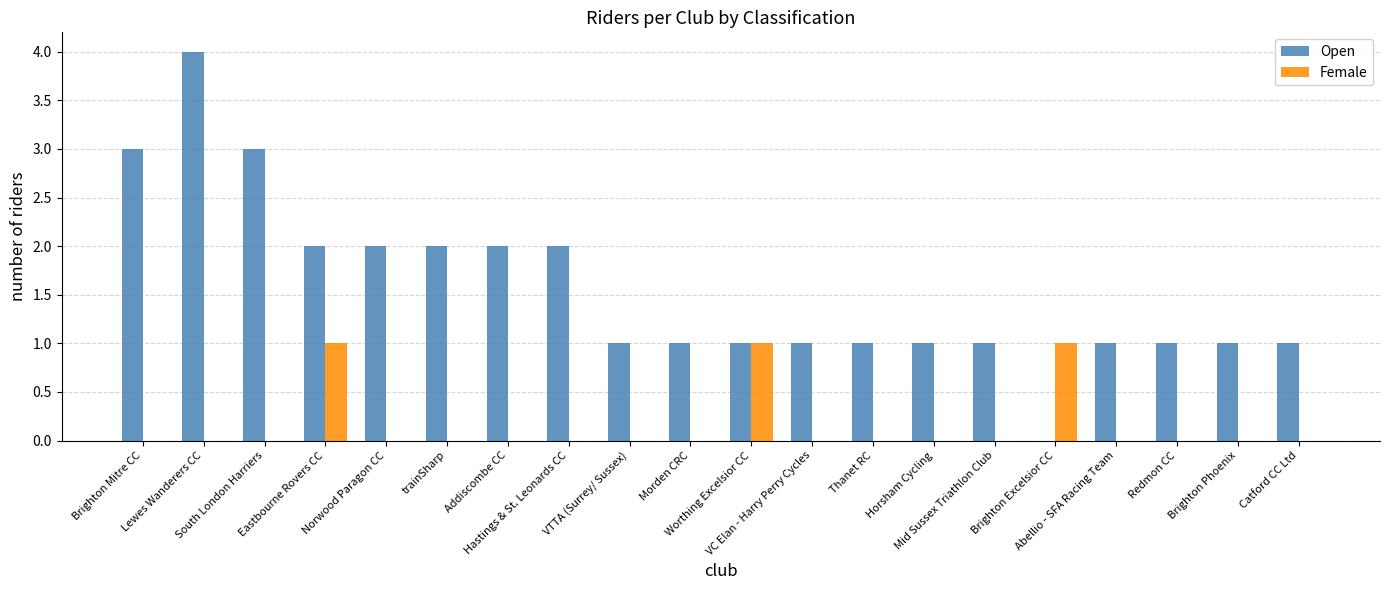

Reading right to left, transcribe all the data shown in this chart.

Open: Catford CC Ltd=1	Brighton Phoenix=1	Redmon CC=1	Abellio - SFA Racing Team=1	Brighton Excelsior CC=0	Mid Sussex Triathlon Club=1	Horsham Cycling=1	Thanet RC=1	VC Elan - Harry Perry Cycles=1	Worthing Excelsior CC=1	Morden CRC=1	VTTA (Surrey/ Sussex)=1	Hastings & St. Leonards CC=2	Addiscombe CC=2	trainSharp=2	Norwood Paragon CC=2	Eastbourne Rovers CC=2	South London Harriers=3	Lewes Wanderers CC=4	Brighton Mitre CC=3
Female: Catford CC Ltd=0	Brighton Phoenix=0	Redmon CC=0	Abellio - SFA Racing Team=0	Brighton Excelsior CC=1	Mid Sussex Triathlon Club=0	Horsham Cycling=0	Thanet RC=0	VC Elan - Harry Perry Cycles=0	Worthing Excelsior CC=1	Morden CRC=0	VTTA (Surrey/ Sussex)=0	Hastings & St. Leonards CC=0	Addiscombe CC=0	trainSharp=0	Norwood Paragon CC=0	Eastbourne Rovers CC=1	South London Harriers=0	Lewes Wanderers CC=0	Brighton Mitre CC=0